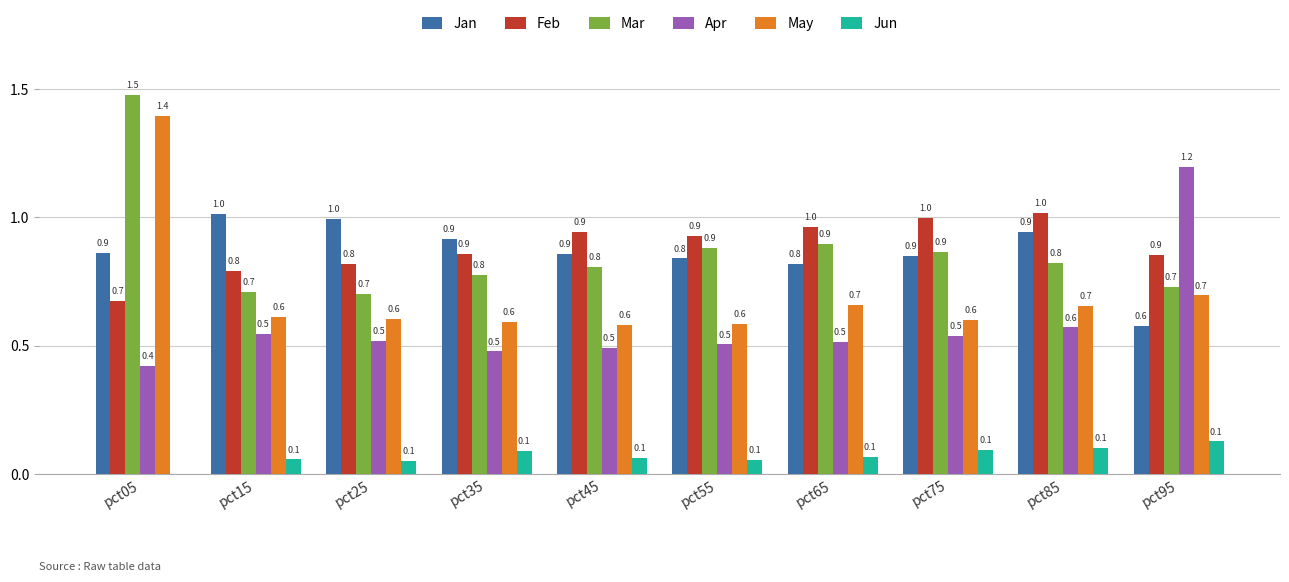

Reading left to right, list all the values displayed in this chart.

Jan: 0.9	1.0	1.0	0.9	0.9	0.8	0.8	0.9	0.9	0.6
Feb: 0.7	0.8	0.8	0.9	0.9	0.9	1.0	1.0	1.0	0.9
Mar: 1.5	0.7	0.7	0.8	0.8	0.9	0.9	0.9	0.8	0.7
Apr: 0.4	0.5	0.5	0.5	0.5	0.5	0.5	0.5	0.6	1.2
May: 1.4	0.6	0.6	0.6	0.6	0.6	0.7	0.6	0.7	0.7
Jun: -0.0	0.1	0.1	0.1	0.1	0.1	0.1	0.1	0.1	0.1